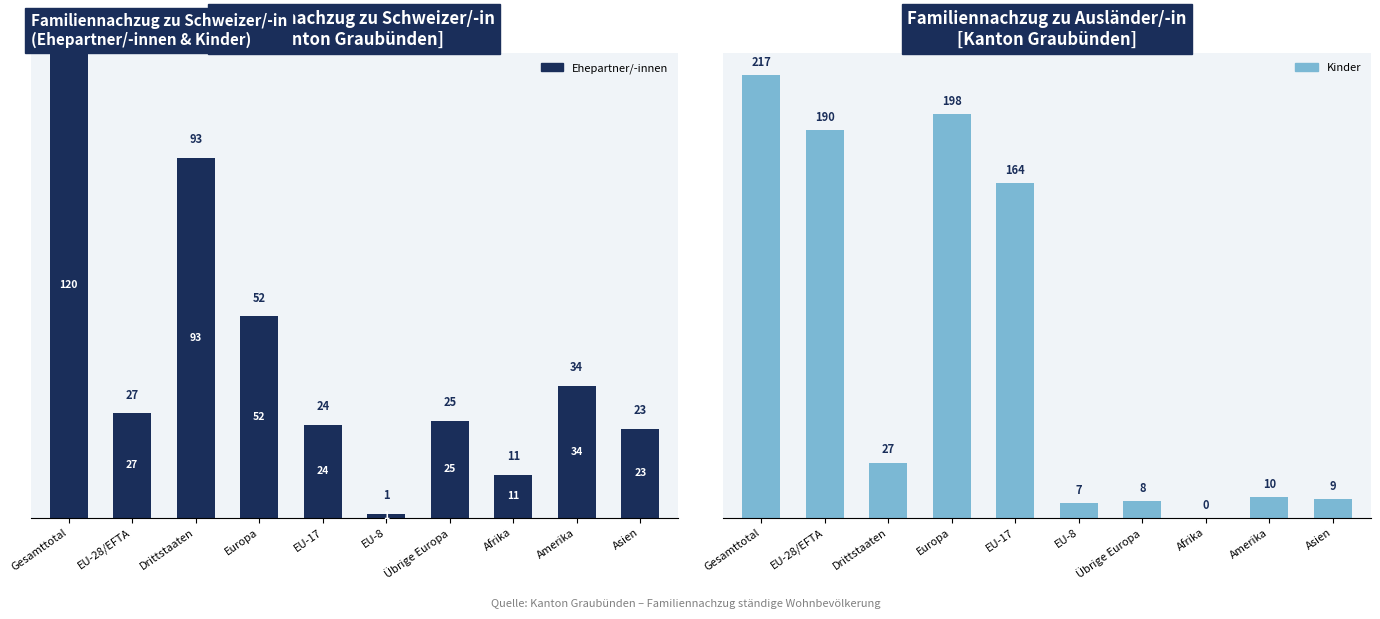

Read the Ehepartner/-innen value at Afrika, to the nearest 5.

10